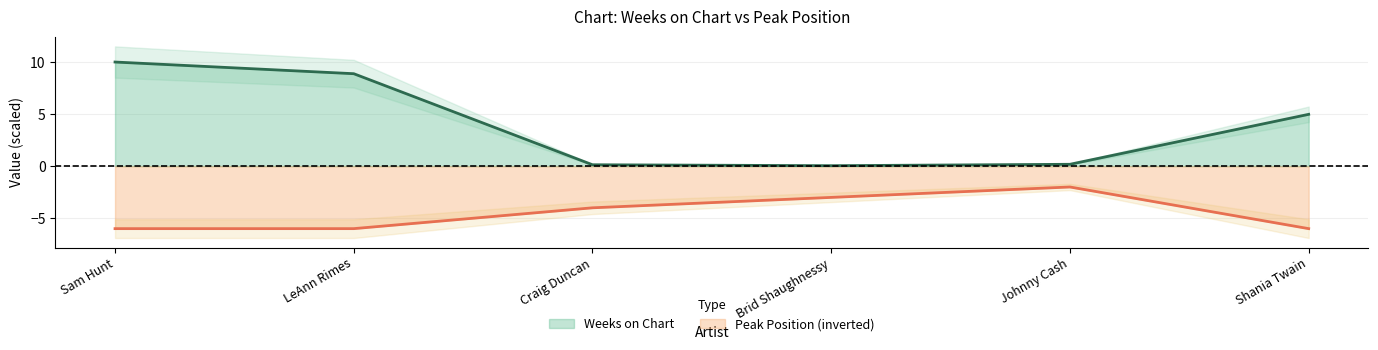

The Peak Position series shows -2.0 at Johnny Cash. True or false?

True